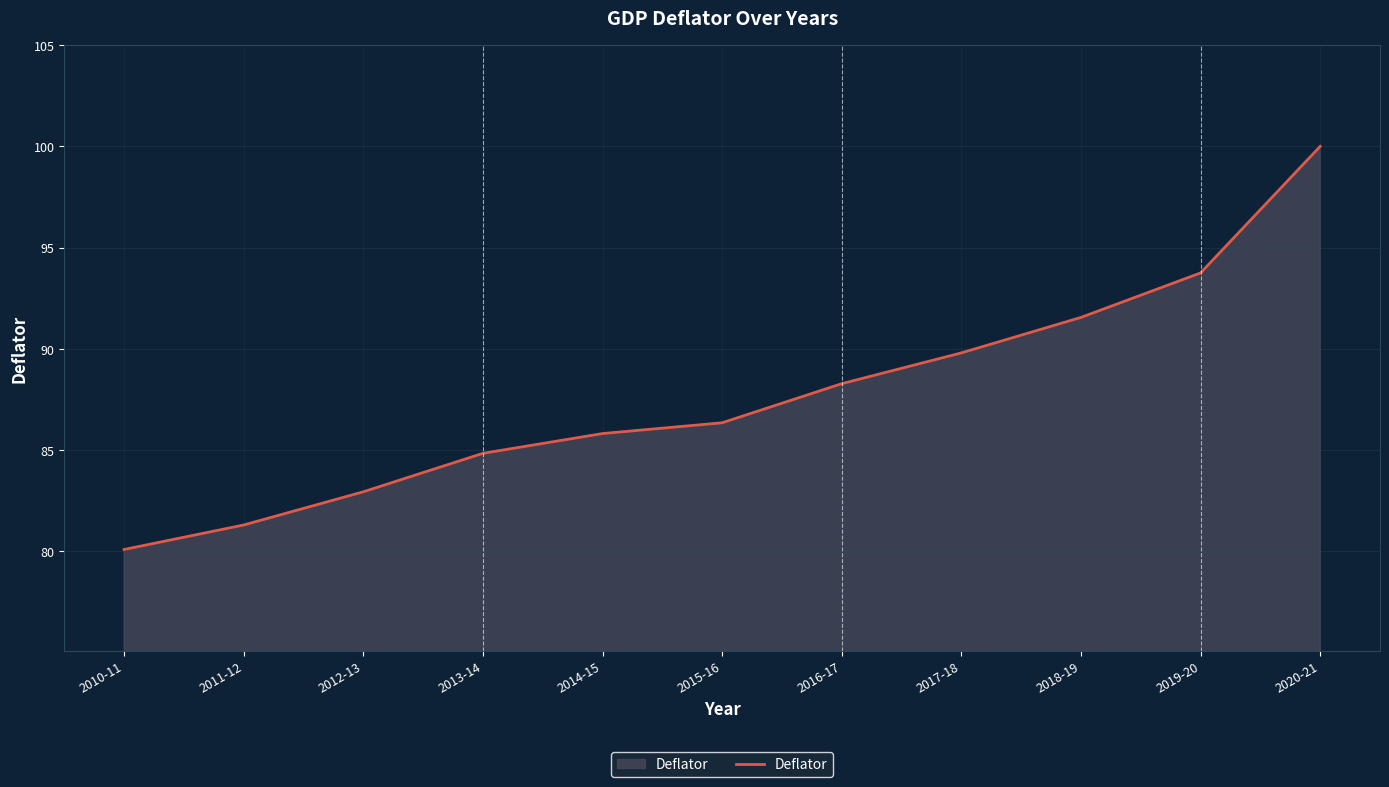

Reading left to right, what are all the values shown in this chart?

2010-11=80.1	2011-12=81.3	2012-13=82.9	2013-14=84.8	2014-15=85.8	2015-16=86.3	2016-17=88.3	2017-18=89.8	2018-19=91.6	2019-20=93.7	2020-21=100.0